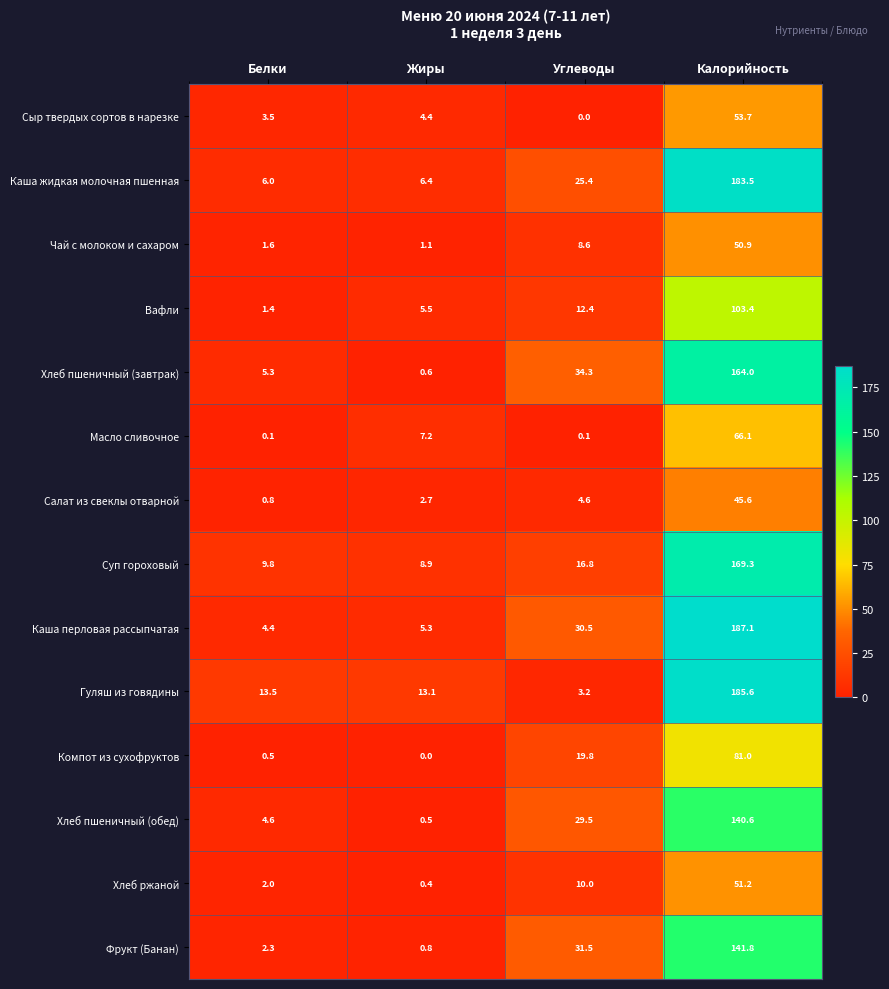

What is the maximum value shown in the chart?

187.1